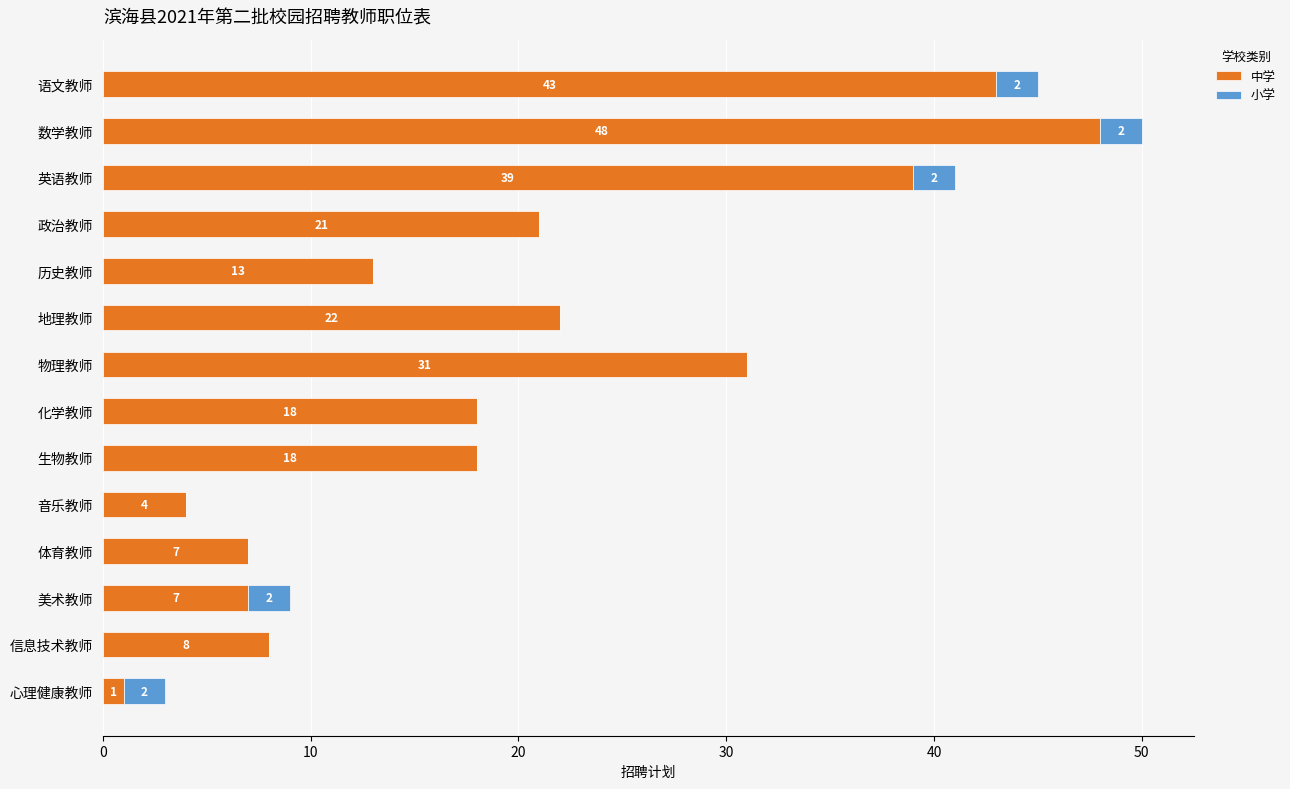

The value of 中学 at 化学教师 is 18. True or false?

True